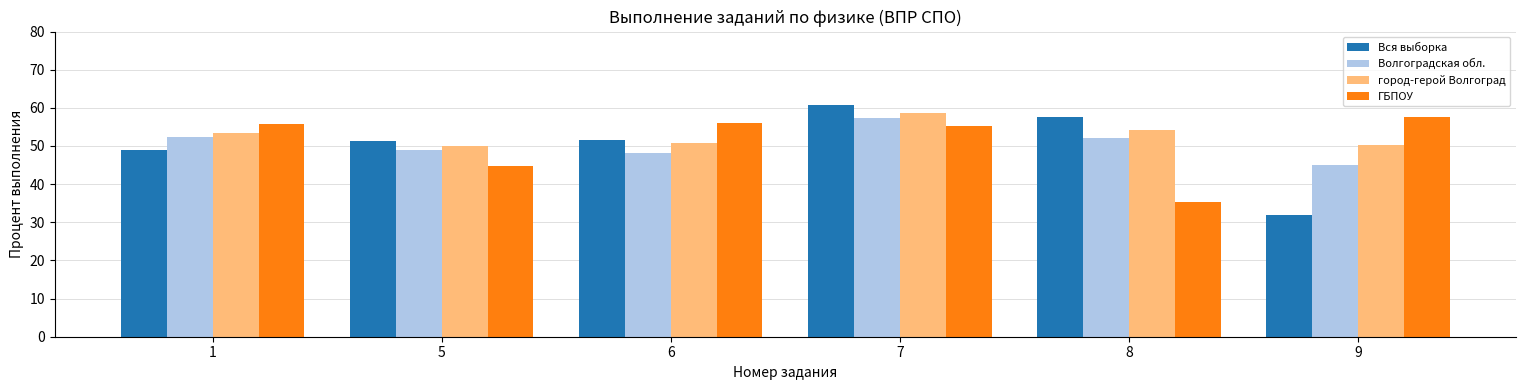

What are all the series names shown in the legend?

Вся выборка, Волгоградская обл., город-герой Волгоград, ГБПОУ